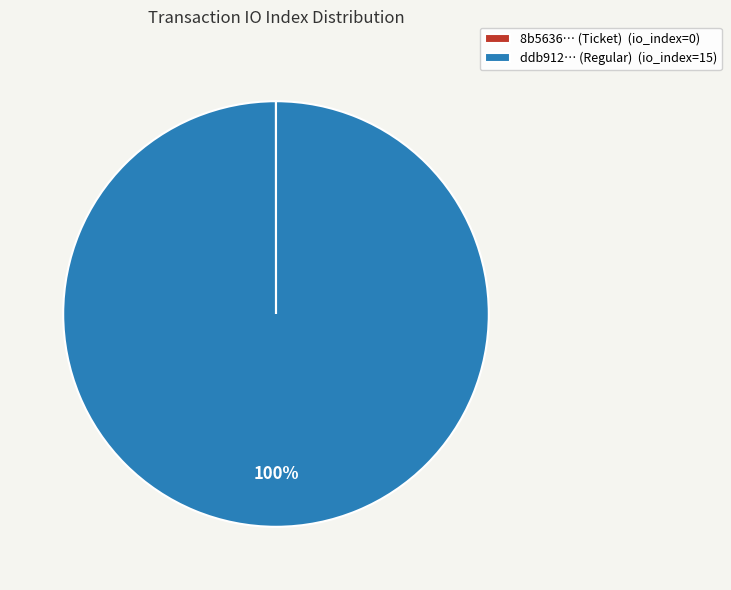

What is the largest slice in the pie chart?

ddb912… (Regular) (io_index=15)